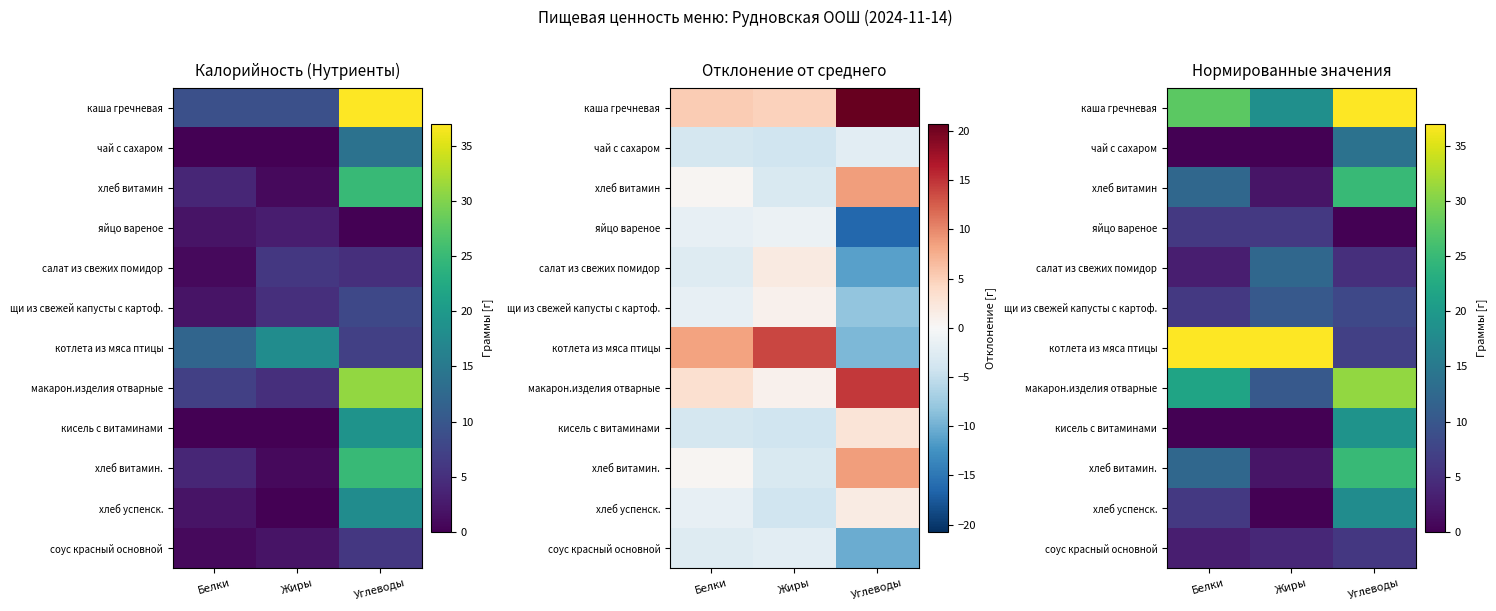

The value of хлеб витамин. at Белки is 12.3. True or false?

True